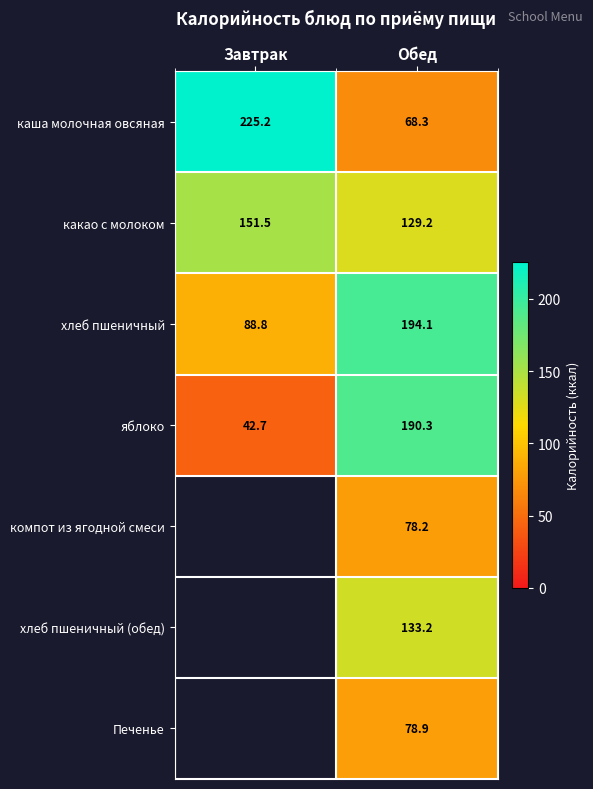

Which category has the highest value across all series?

Завтрак